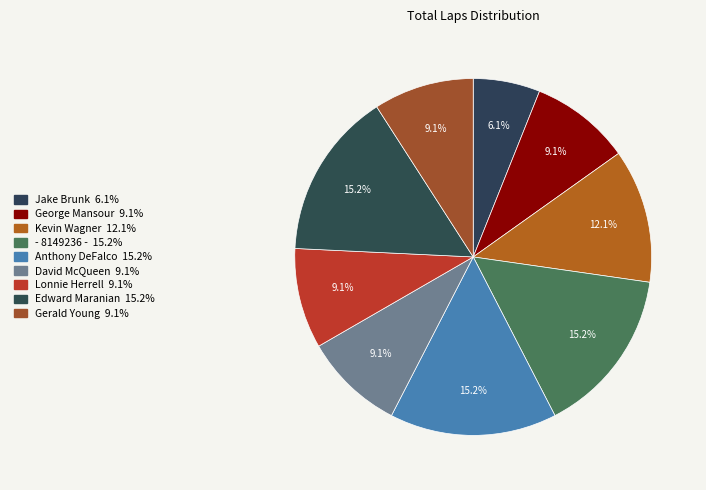

How many slices are in this pie chart?

9